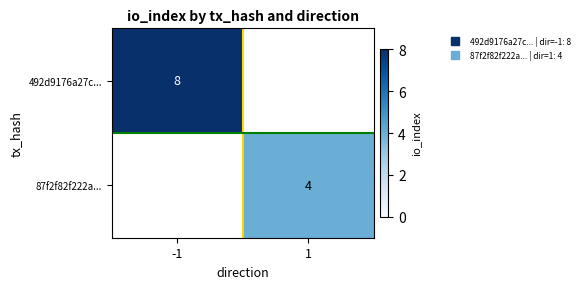

Rank the categories by 492d9176a27c... value from lowest to highest.

1, -1